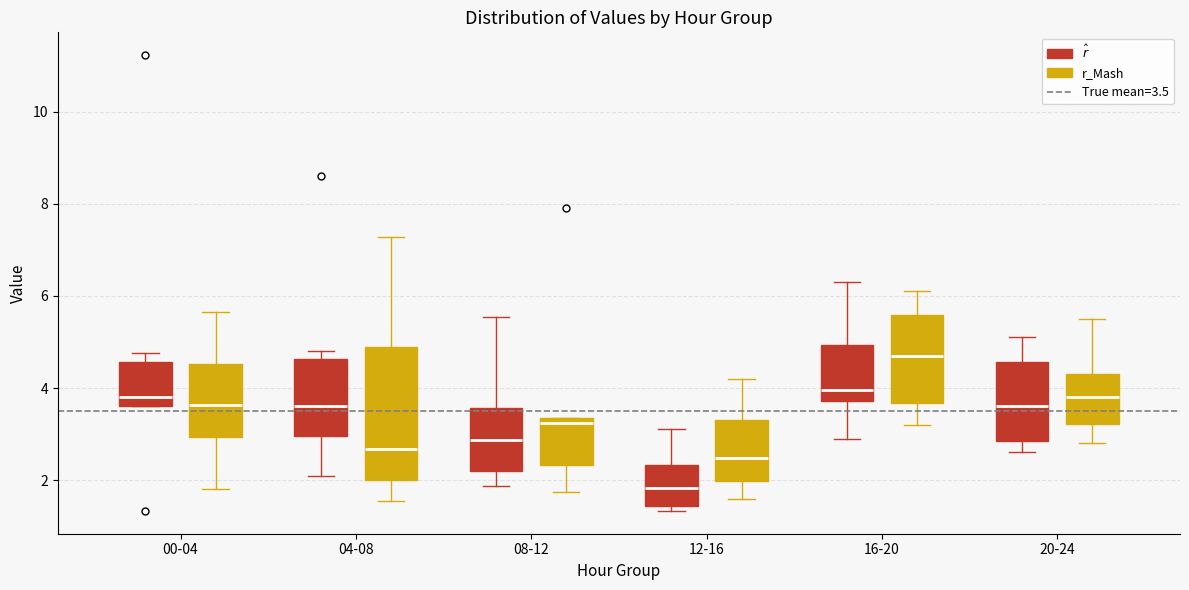

Which box's median line is the highest?

16-20 (r_Mash)